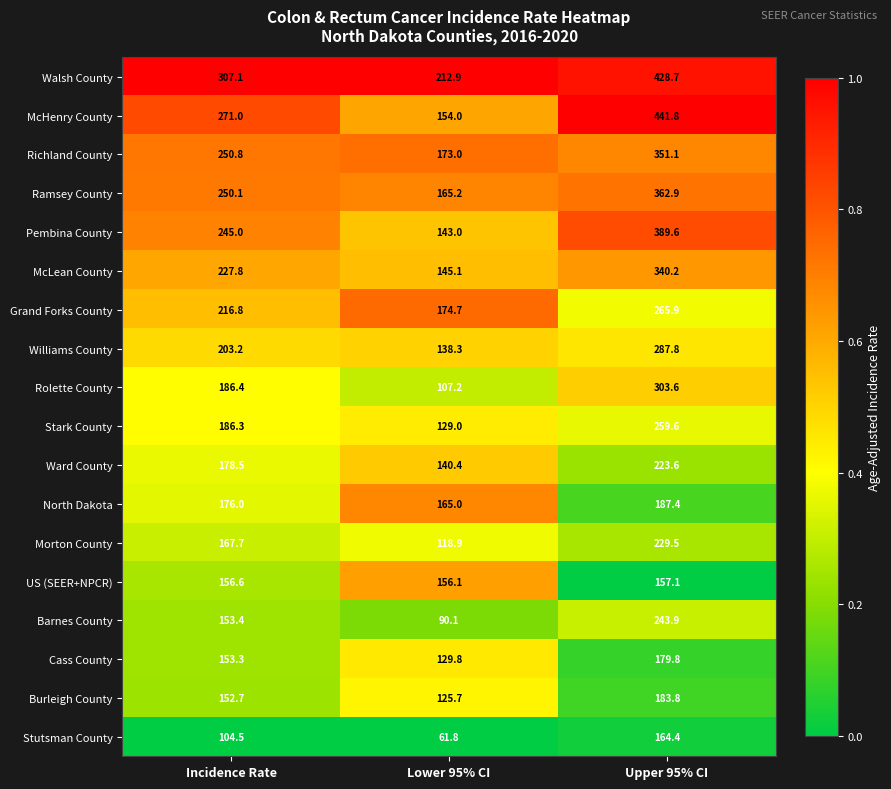

Which series has the widest spread of values?

McHenry County